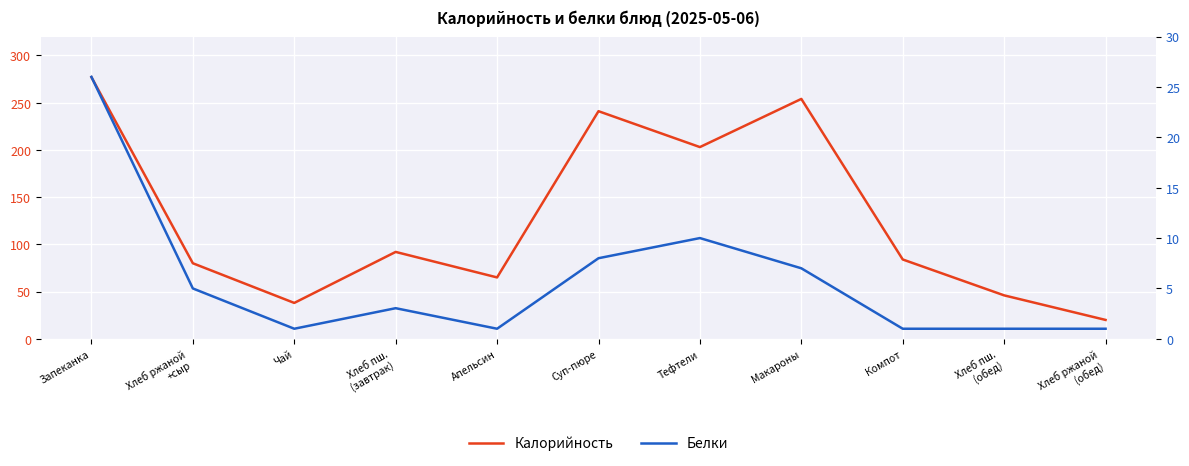

What are all the series names shown in the legend?

Калорийность, Белки